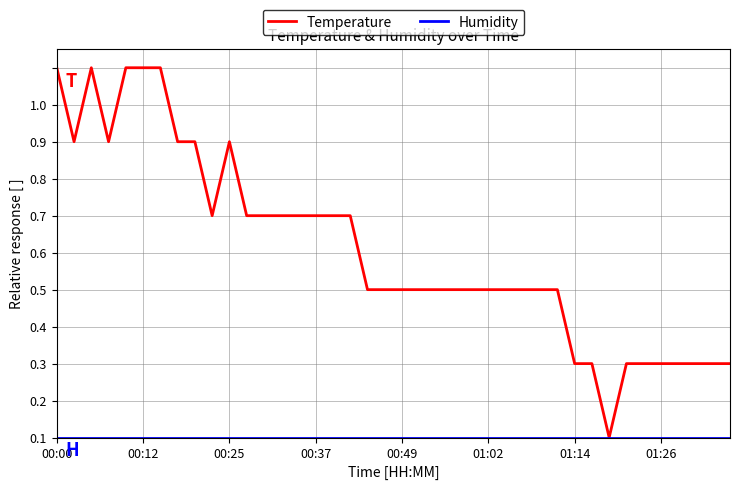

Does the chart display data point markers on the line(s)?

No